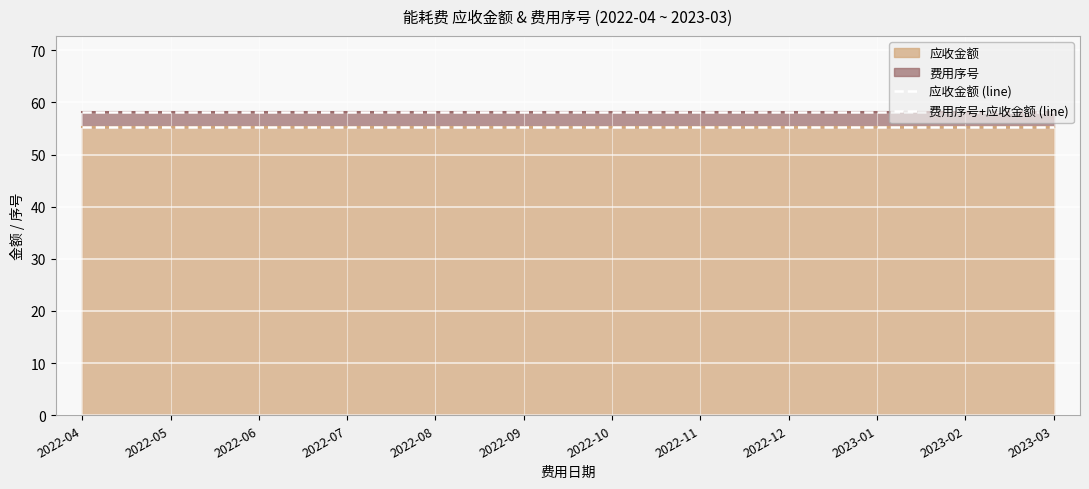

True or false: 应收金额 (line) has more than 0 interior local peaks.

False